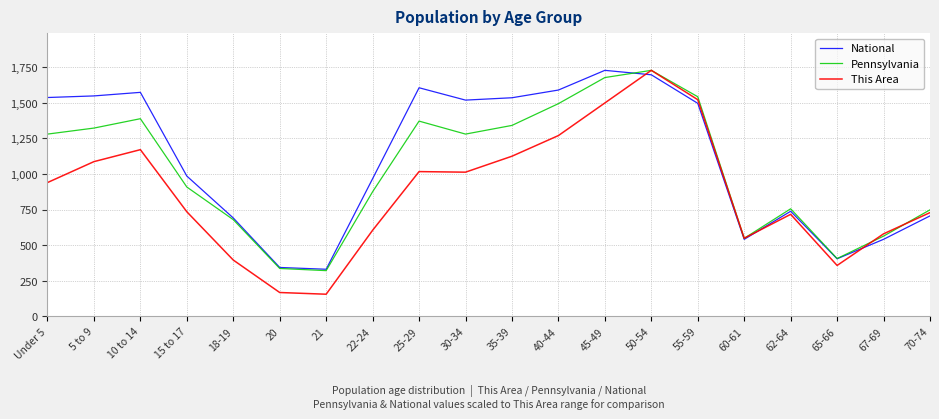

Which series changed the most between 15 to 17 and 70-74?

National